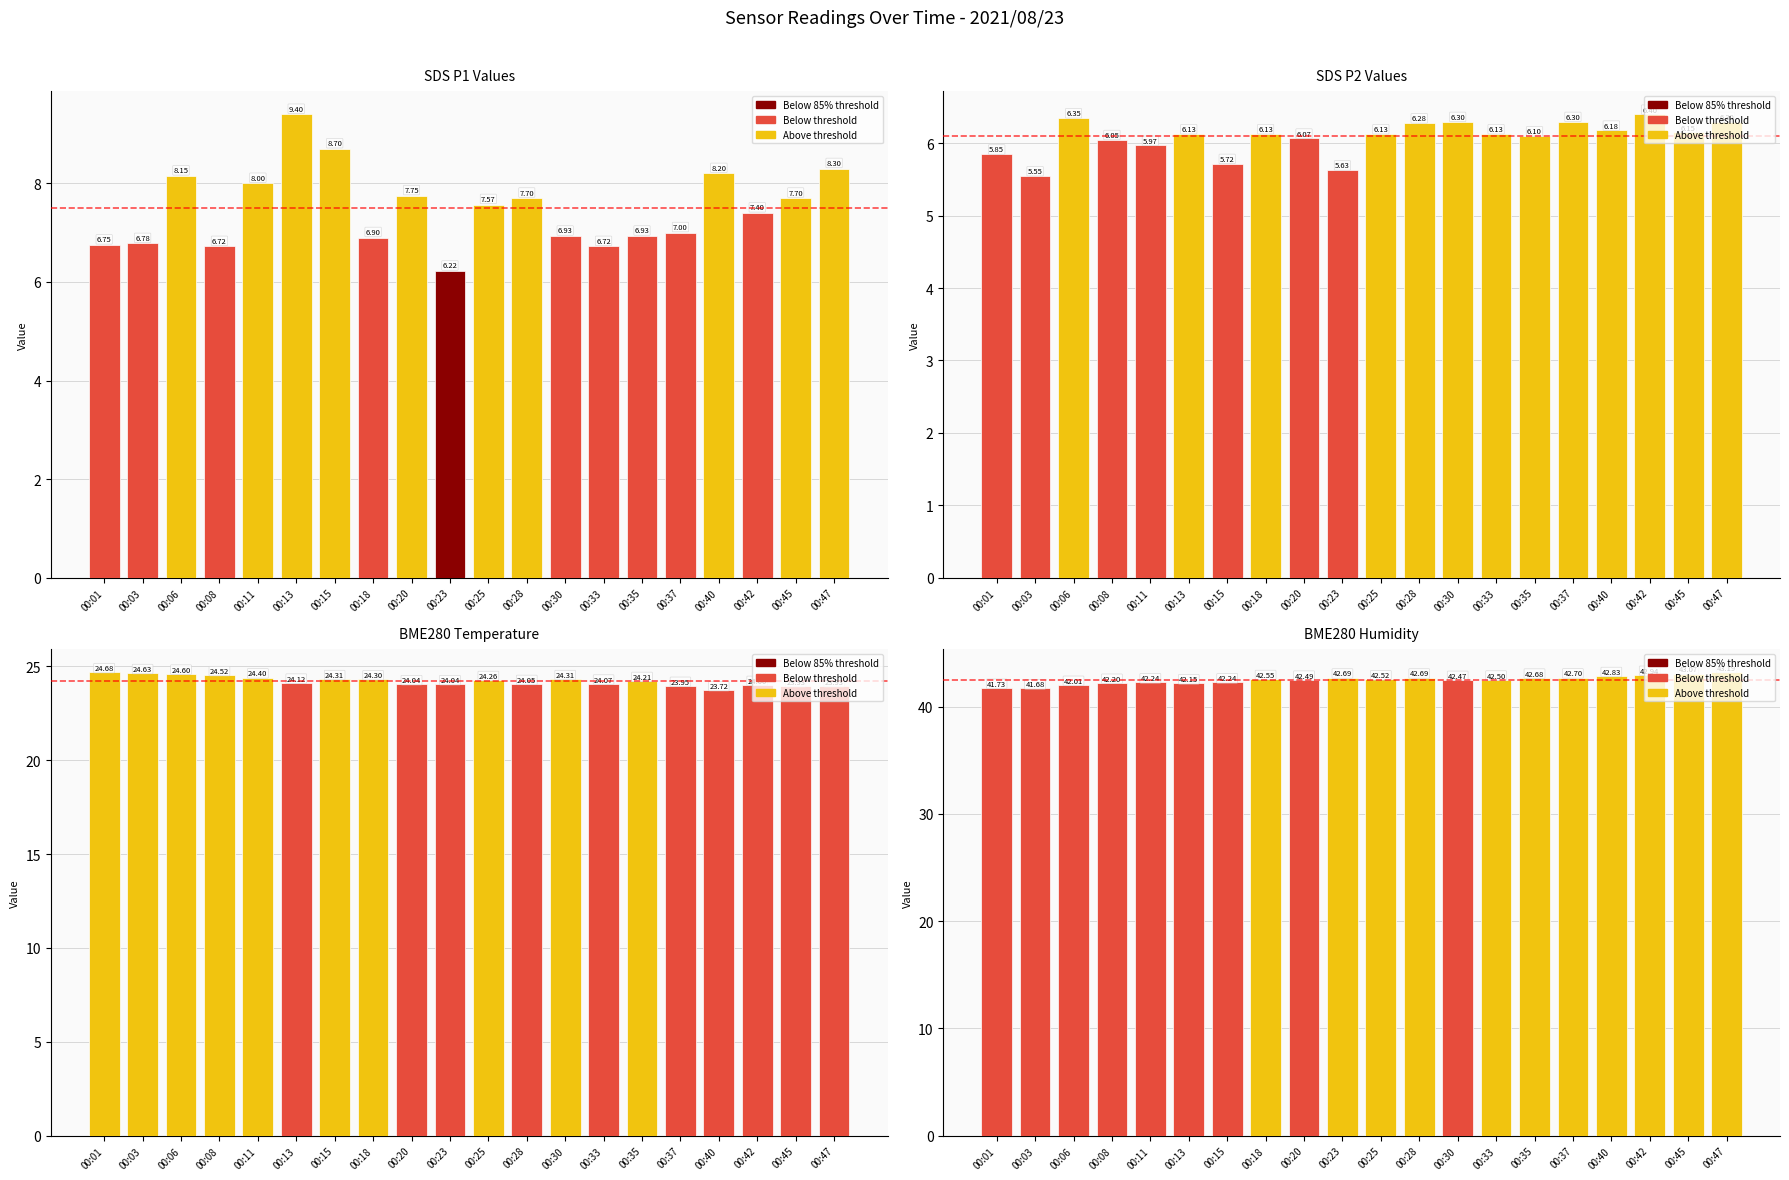

What is the value of the SDS_P2 bar at the 20th from the left?

6.3